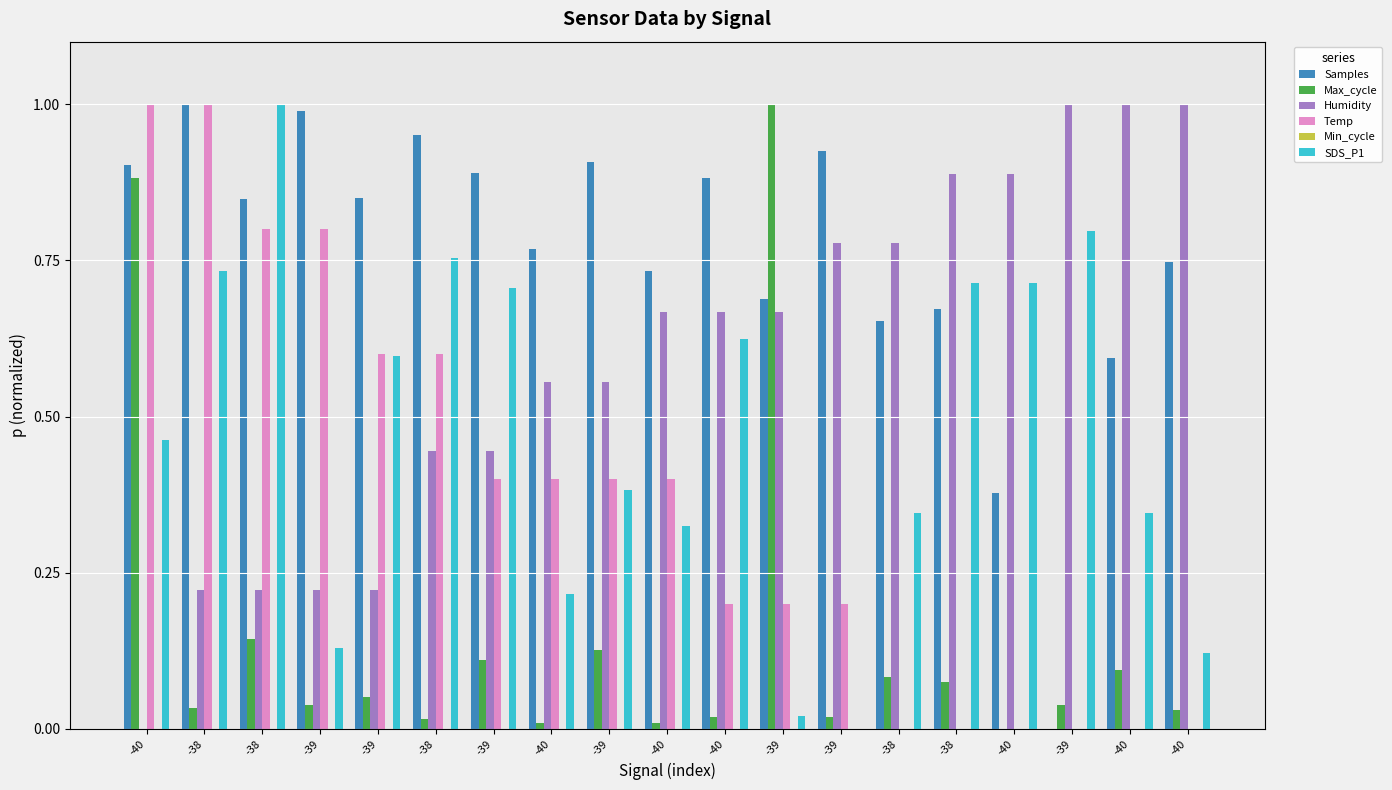

How many categories are shown in the chart?

19